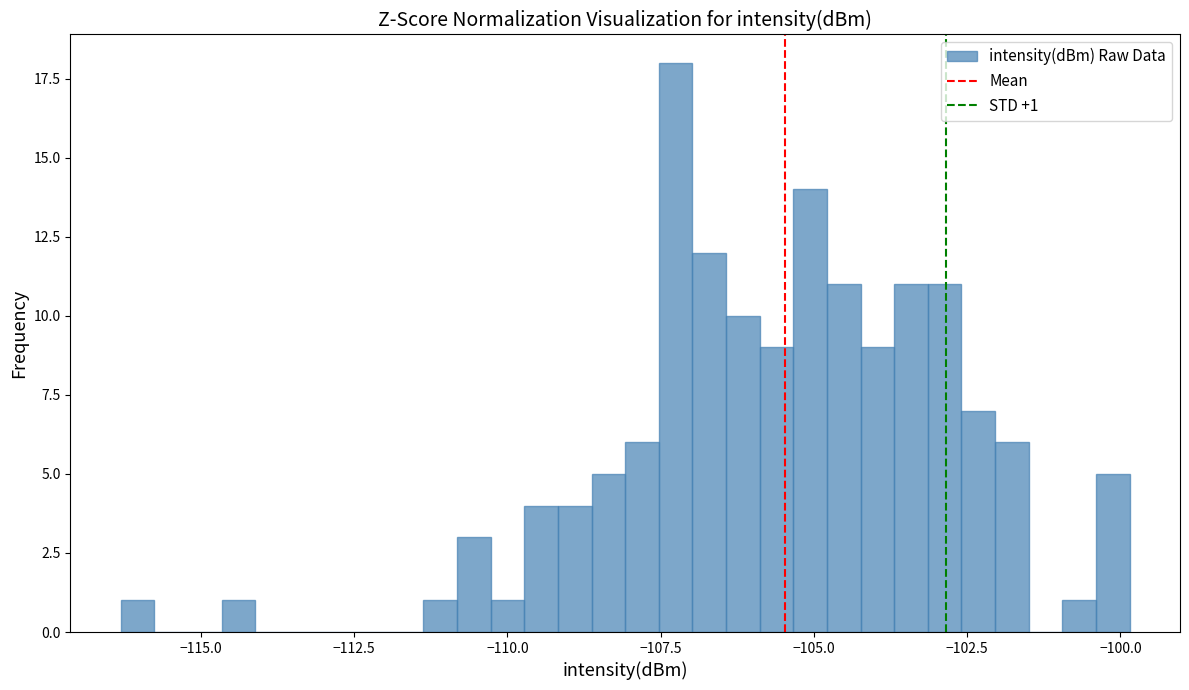

Read against the x-axis, roughly where is the centre of the tallest bar?

-107.5